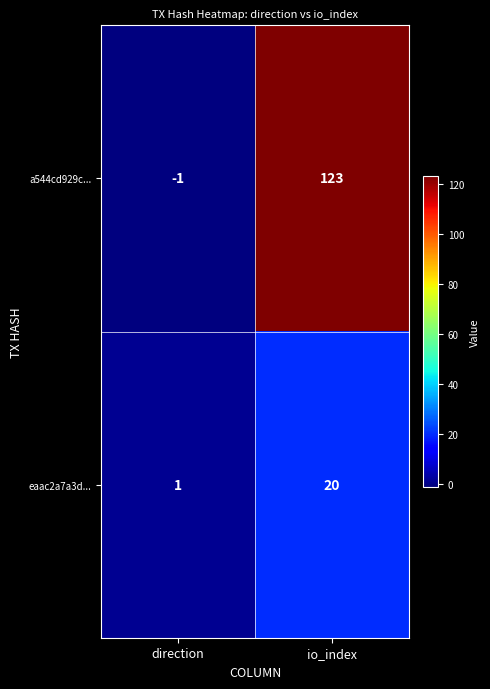

Which series has the widest spread of values?

a544cd929c...